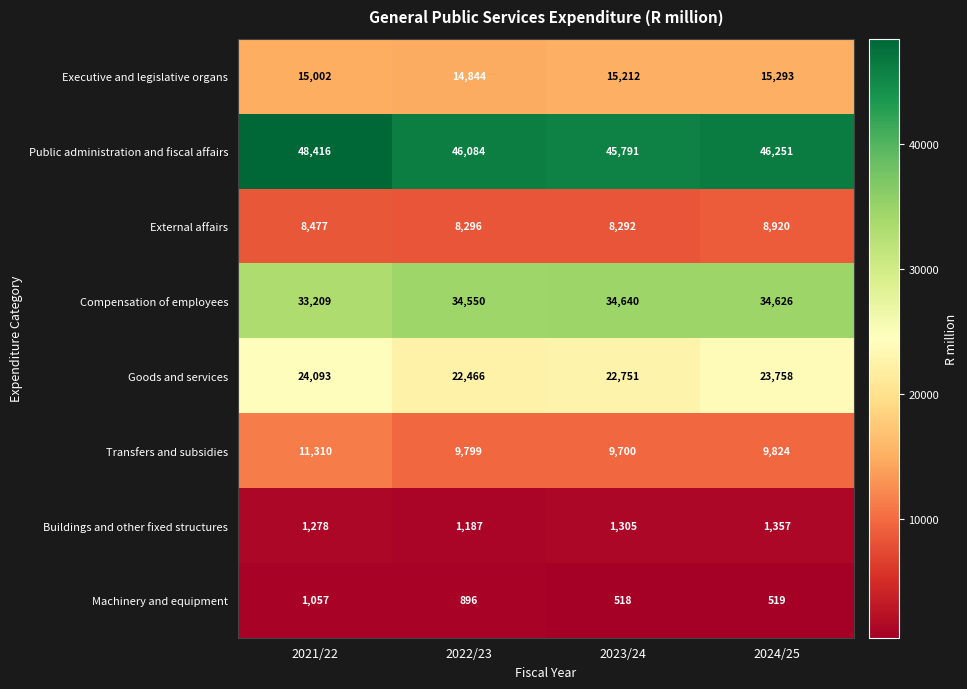

What is the sum of the Compensation of employees values at 2022/23 and 2021/22?

67759